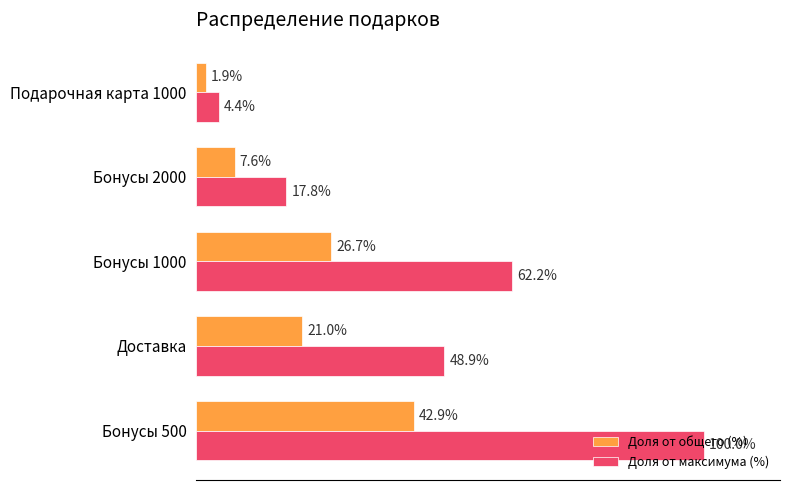

Is the value of Доля от общего (%) at Бонусы 1000 greater than the value of Доля от максимума (%) at Доставка?

No